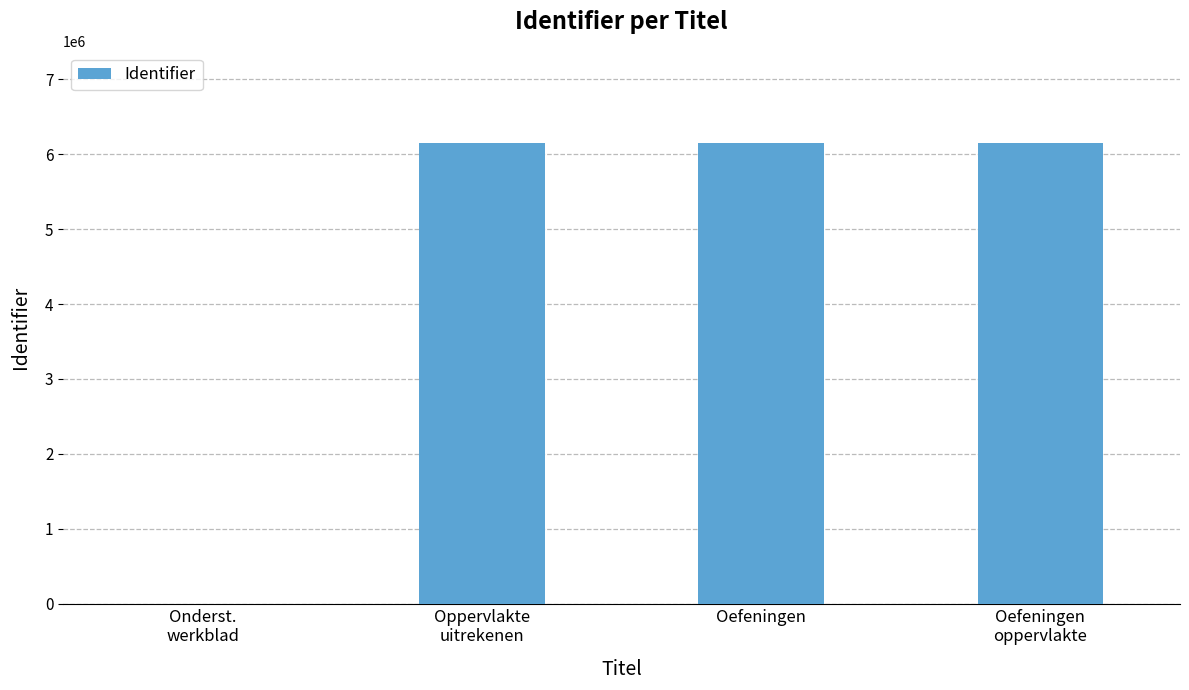

What is the approximate value at Oefeningen?

6146096